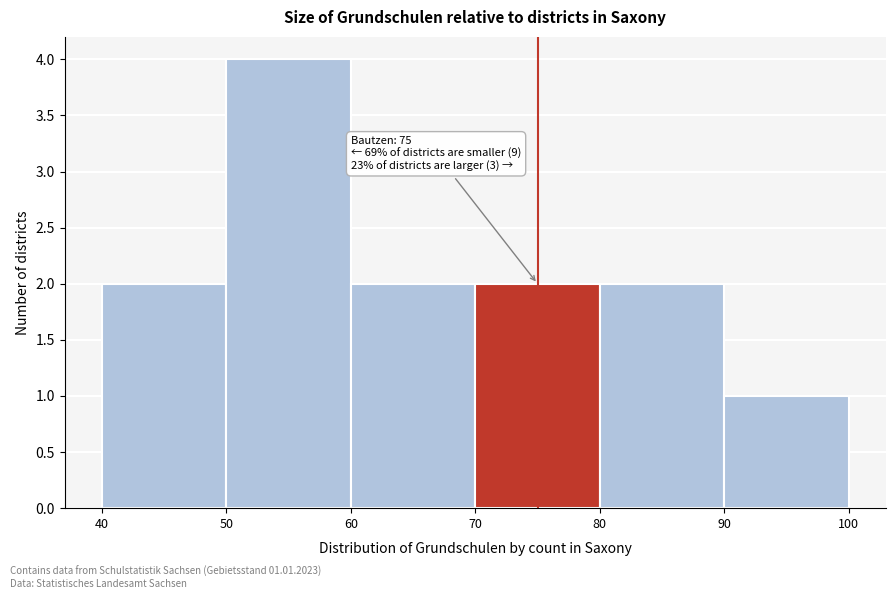

Over which range of the x-axis is the bar tallest?

50 to 60